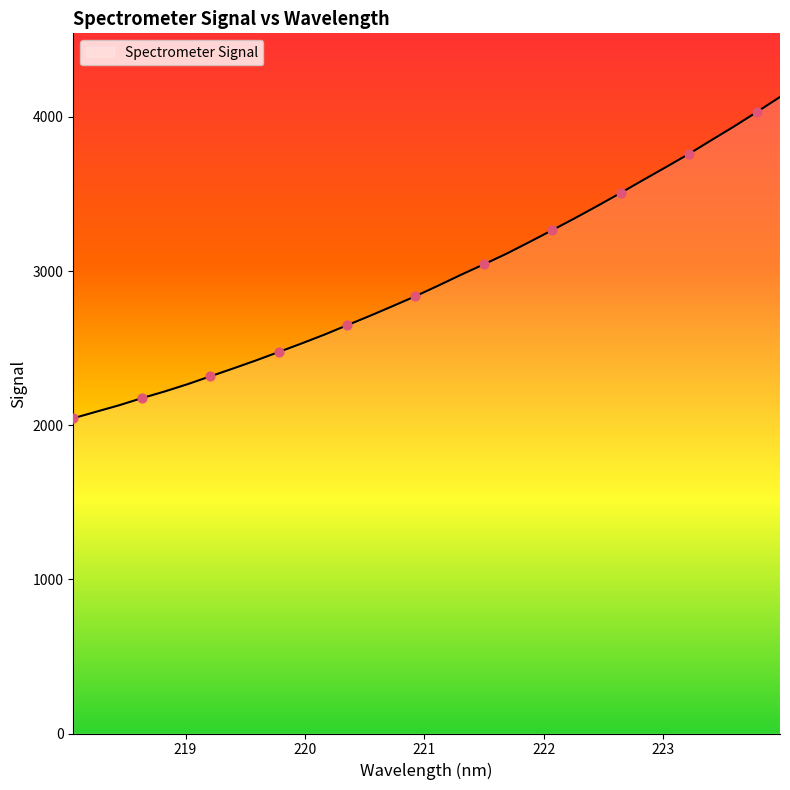

What is the greatest value displayed?

4129.6